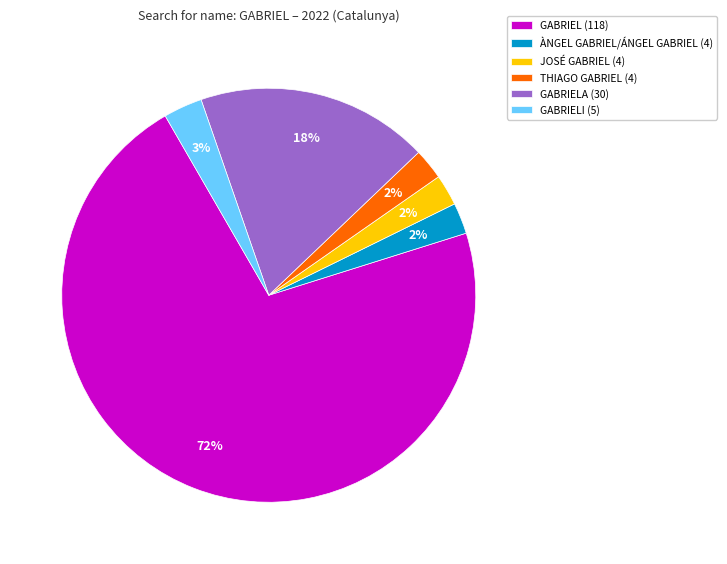

How many slices are in this pie chart?

6